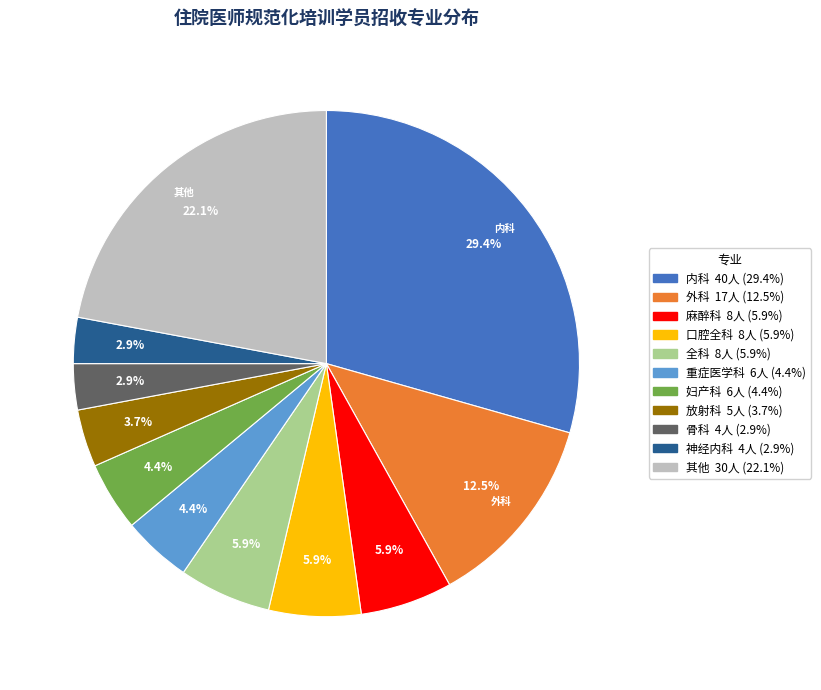

Does any single category account for the majority?

No